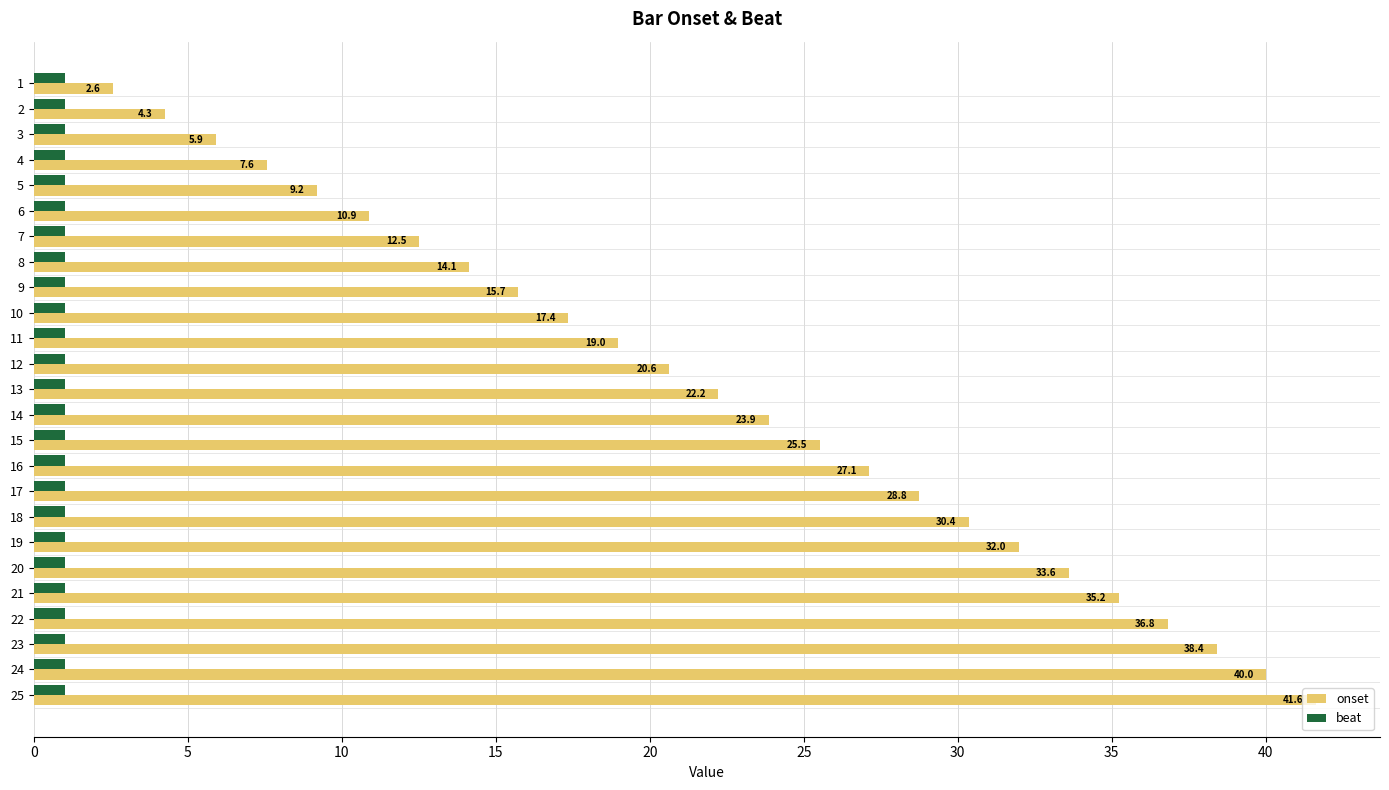

Which series has the largest range (max minus min)?

onset